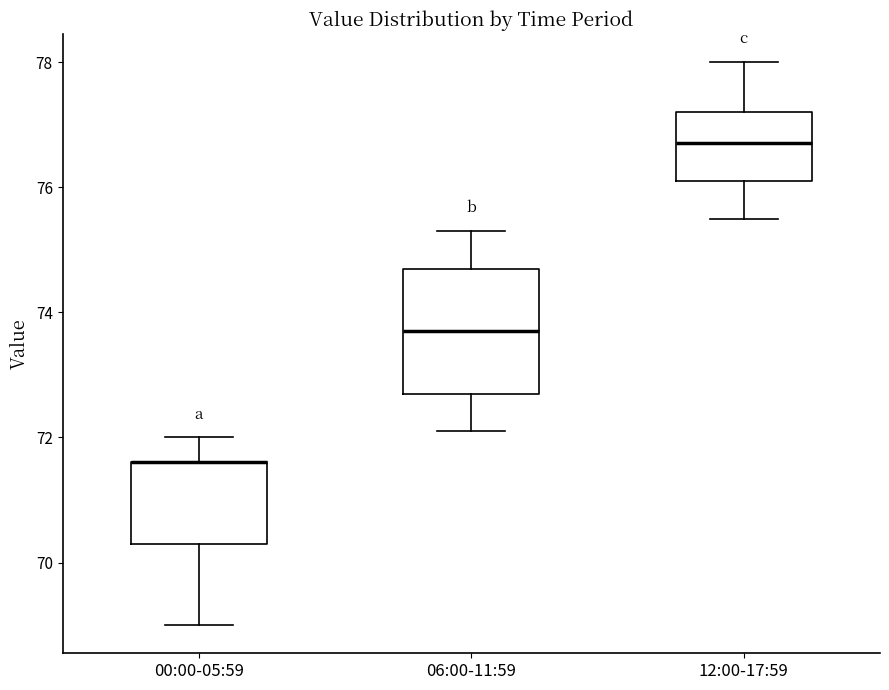

Where is the lower edge of the box for 06:00-11:59 on the y-axis? The values are not printed on the chart, so give them approximately, as read against the axis.

72.8